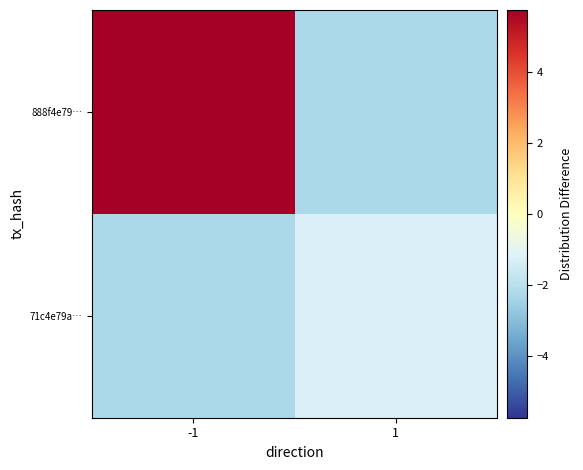

At how many categories does at least one series exceed 2?

1